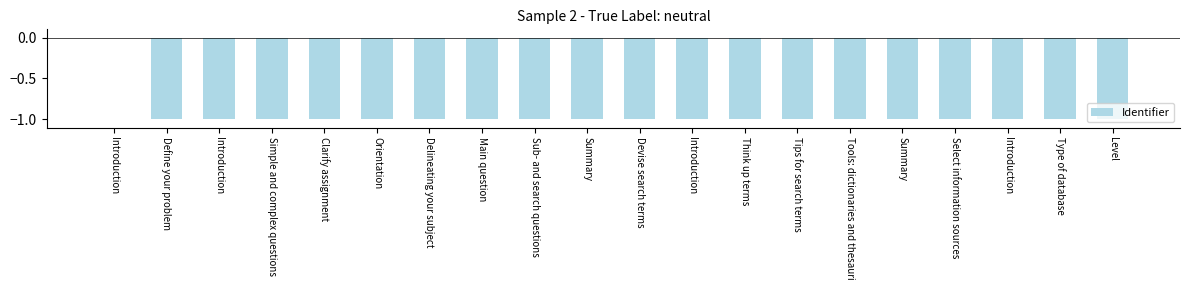

Count the number of data series in this chart.

1